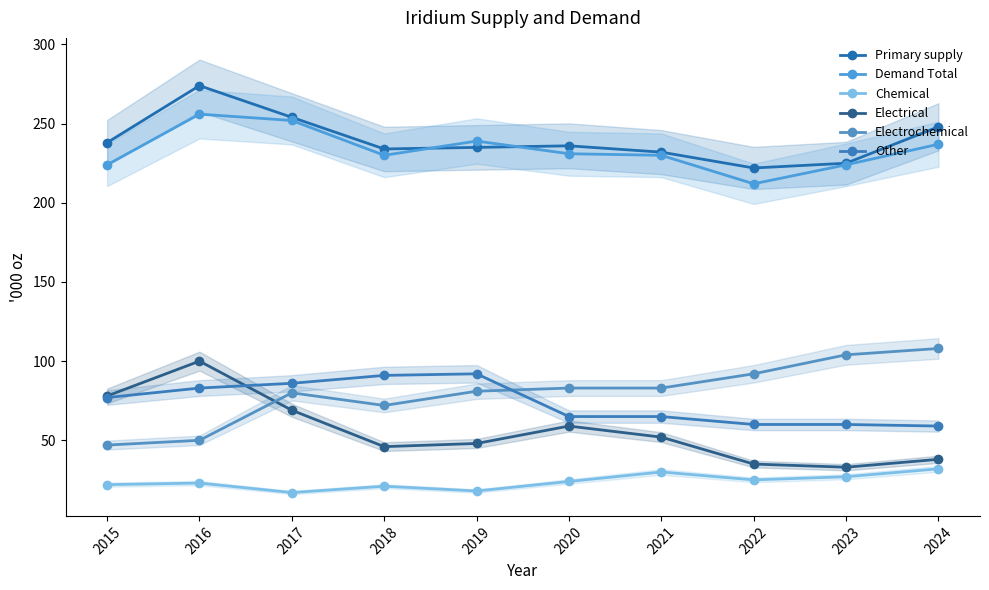

True or false: Chemical has a value of 20 at 2024.

False